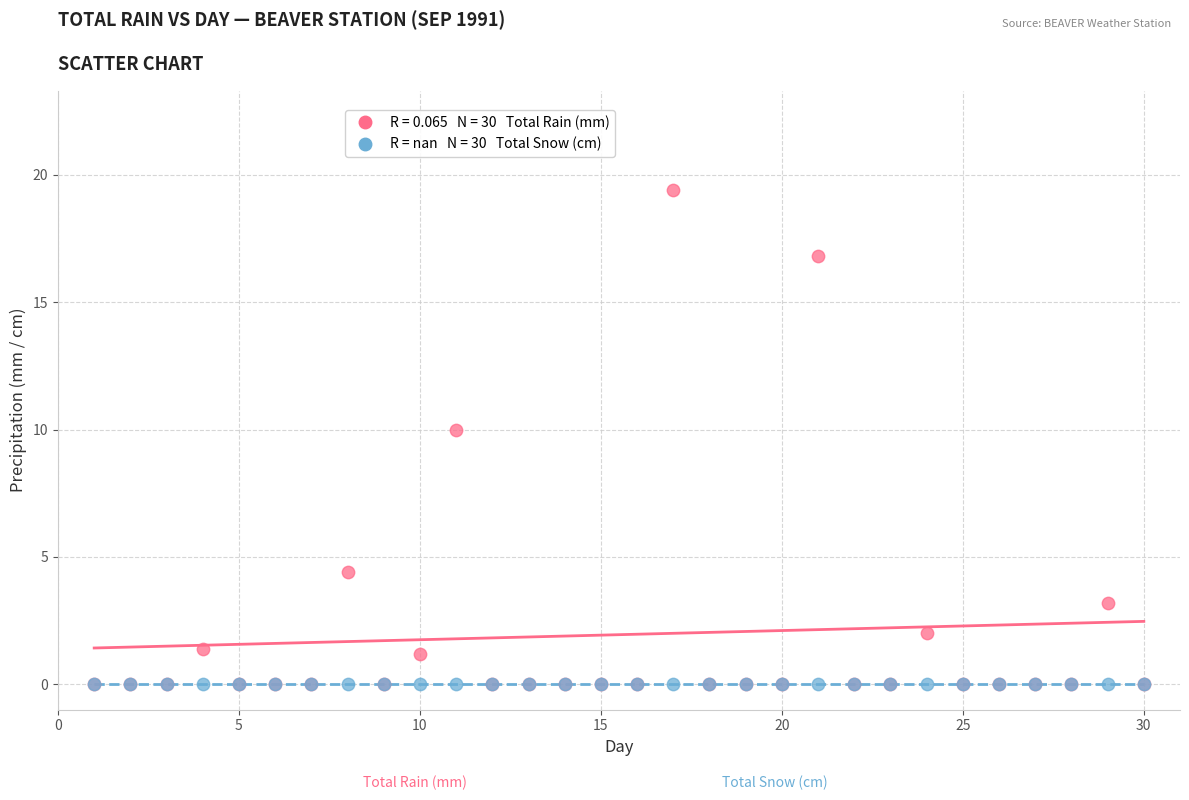

Across all series, what Y value is closest to 9?

10.0